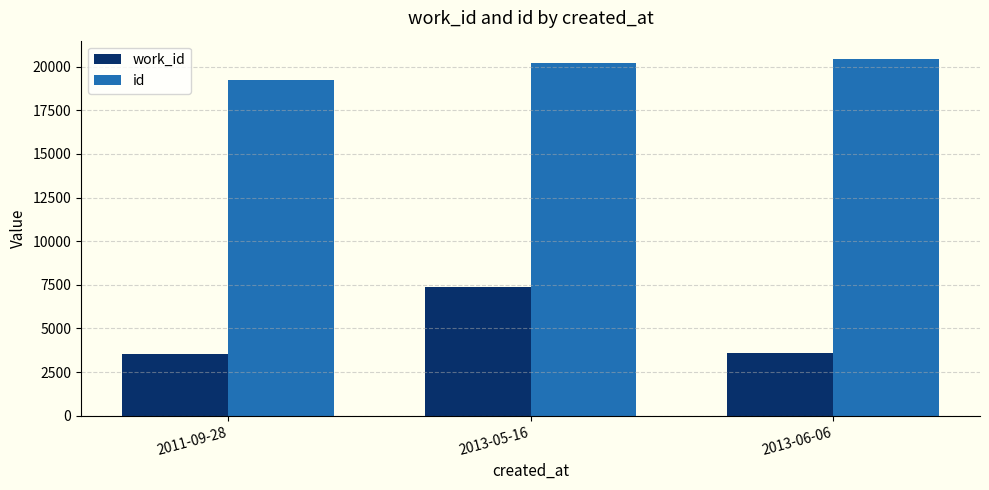

What value does the work_id series have at 2013-06-06?

3591